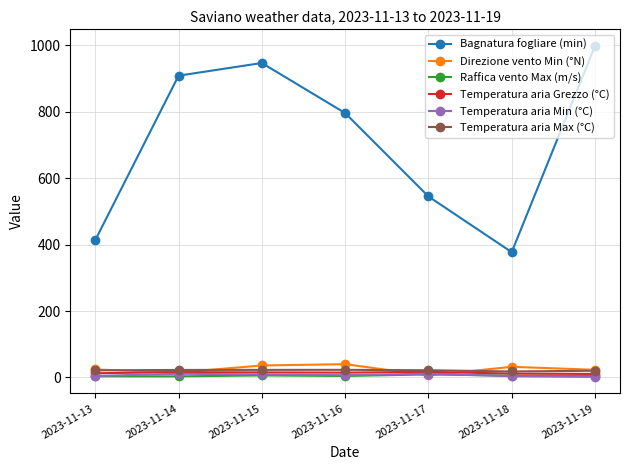

True or false: Raffica vento Max (m/s) and Temperatura aria Max (°C) cross at least once.

False